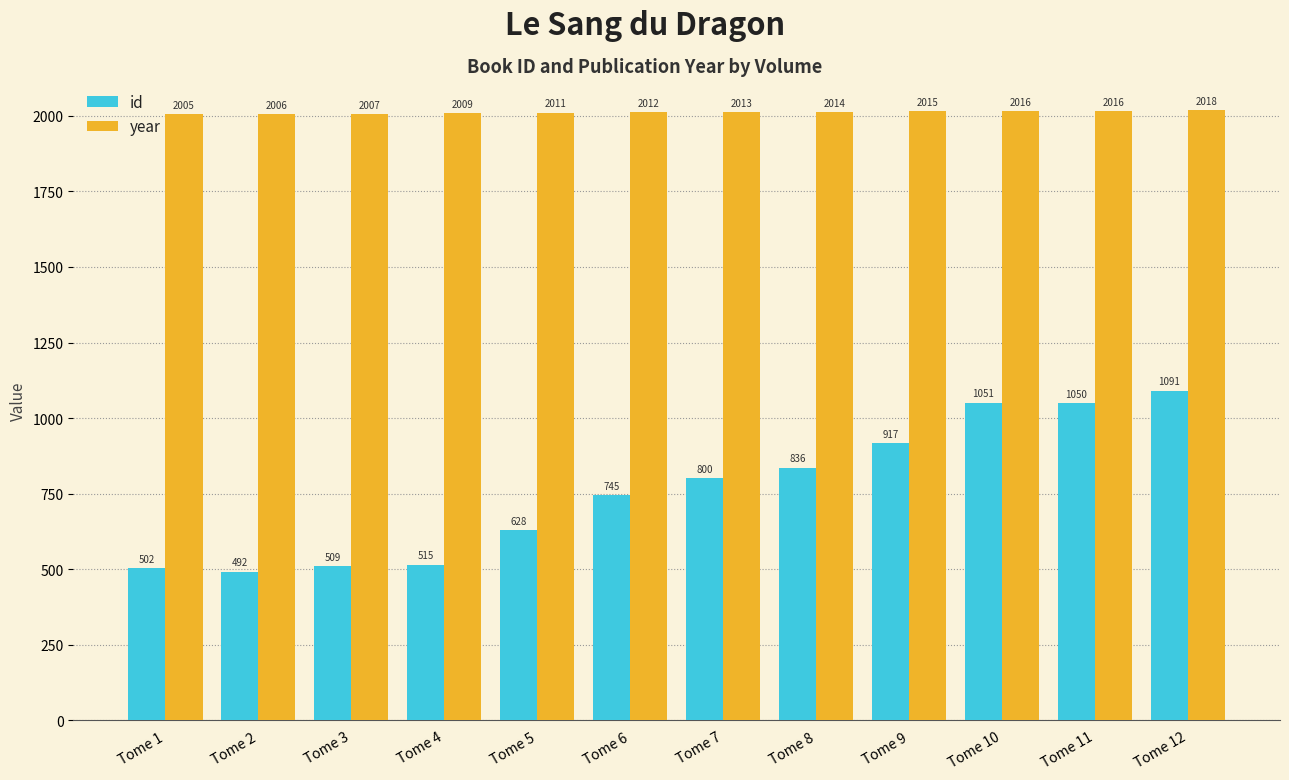

Which series has the widest spread of values?

id